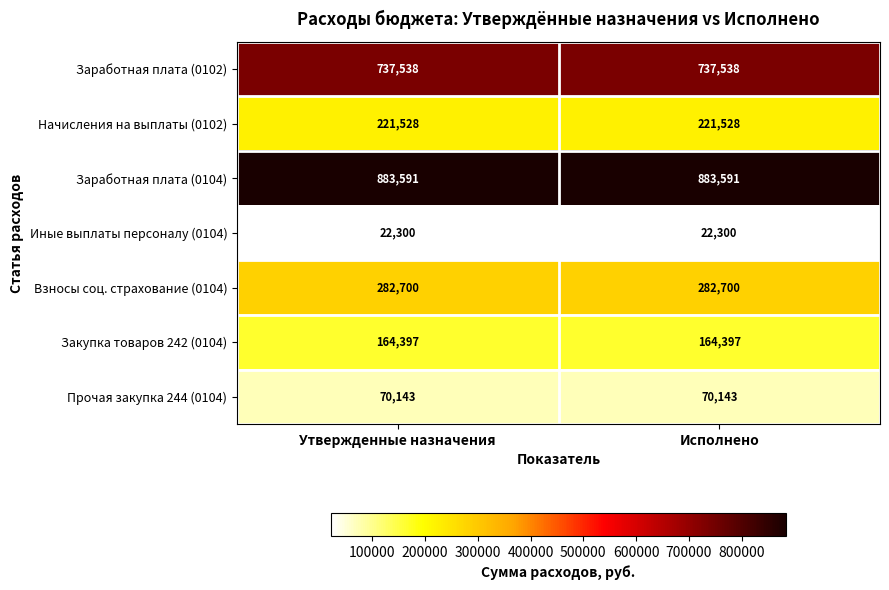

What is the average value of the Заработная плата (0104) series?

883591